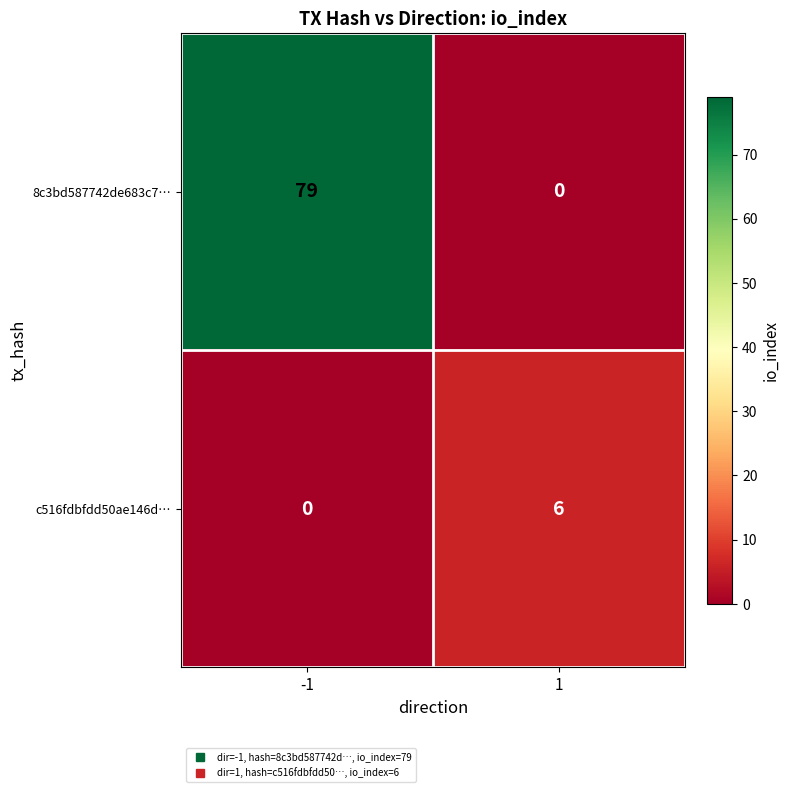

Count the number of data series in this chart.

2